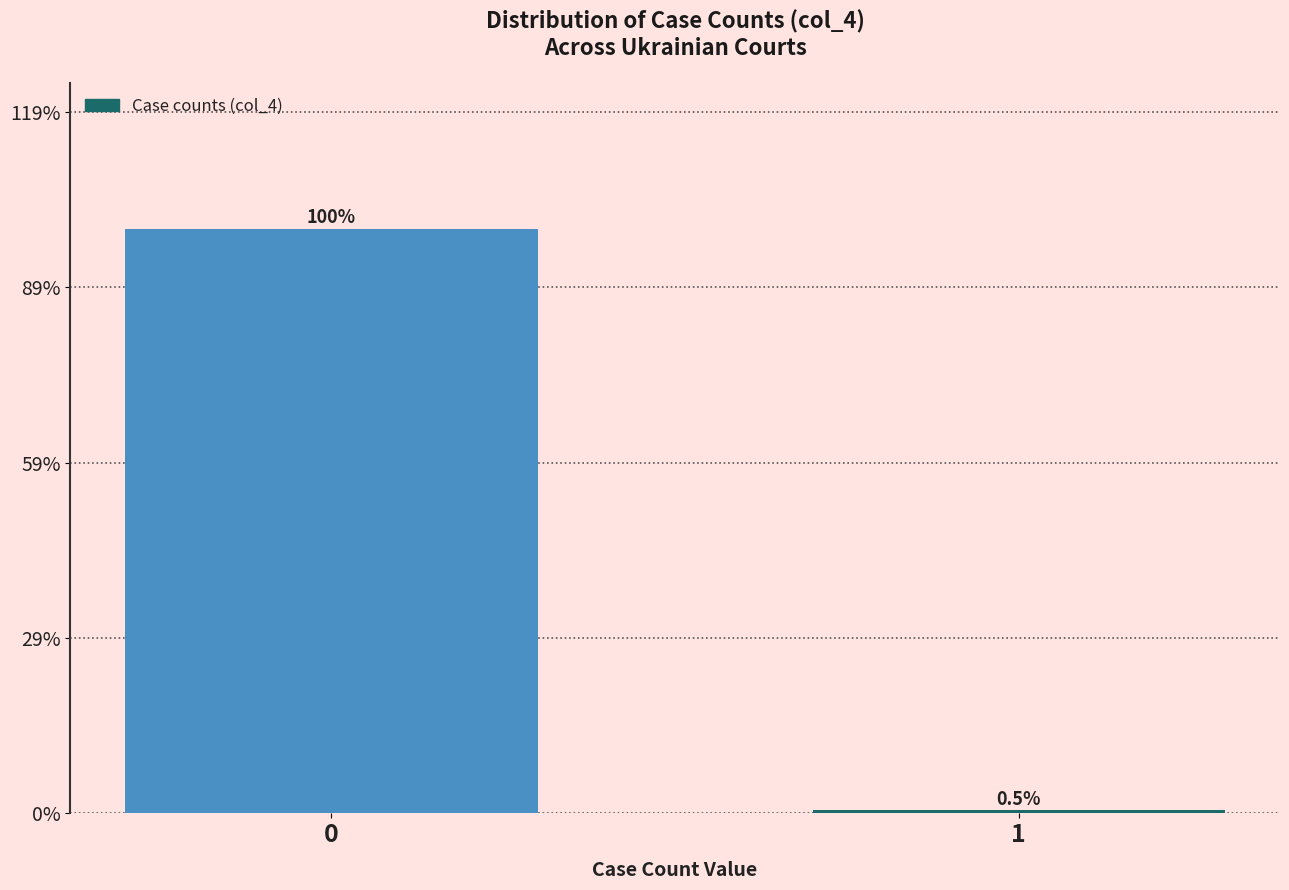

Reading left to right, list all the values displayed in this chart.

99.5	0.5